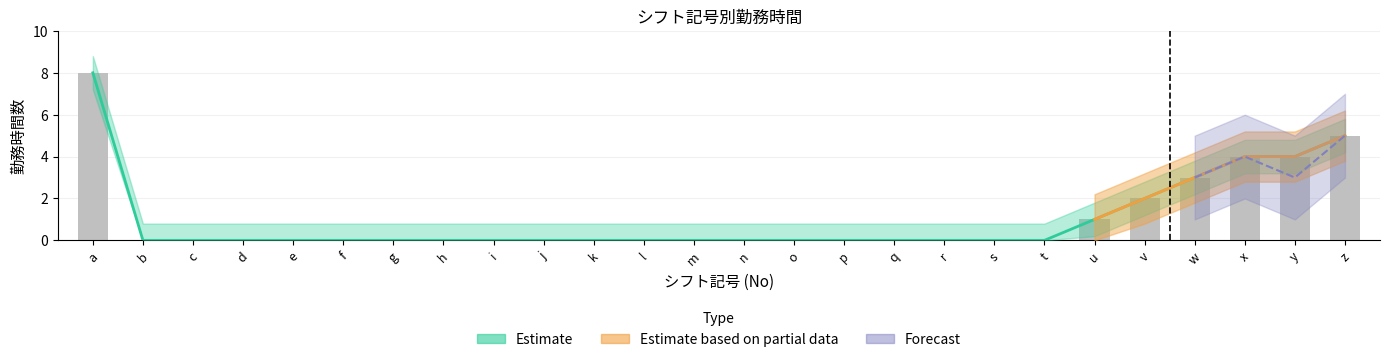

What is the difference between the maximum and minimum values?

8